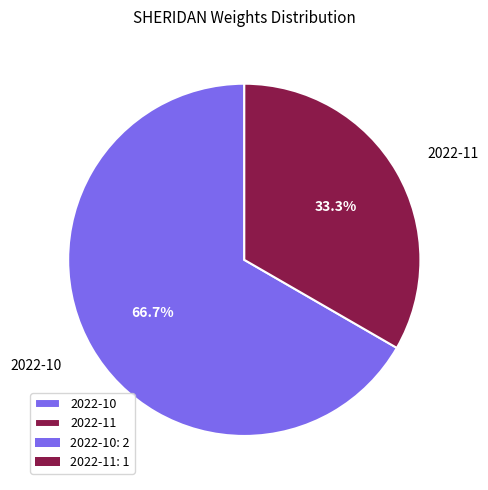

The 2022-10 slice represents 79% of the pie. True or false?

False